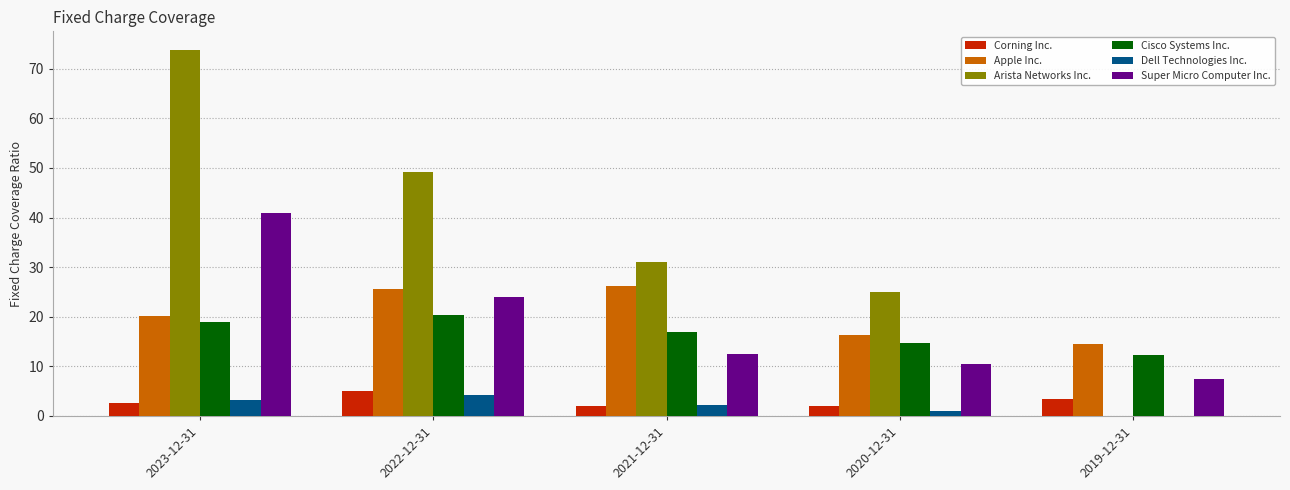

The Dell Technologies Inc. series shows 1.6 at 2022-12-31. True or false?

False